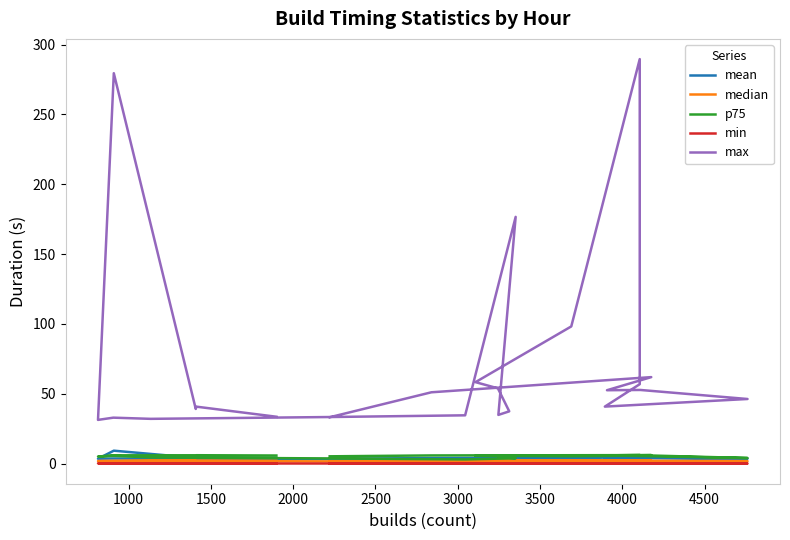

How many data points does each series have?

24